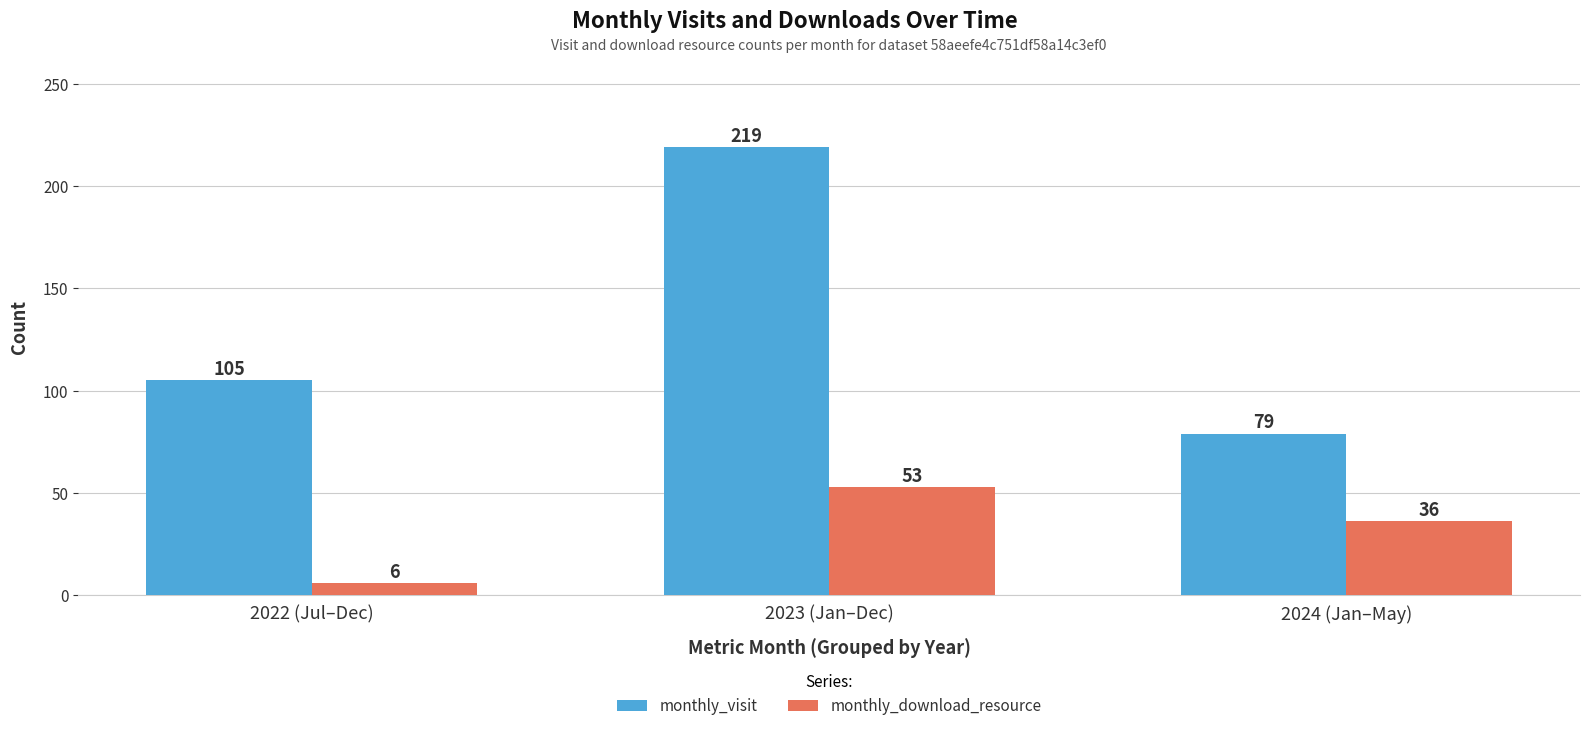

What are all the series names shown in the legend?

monthly_visit, monthly_download_resource